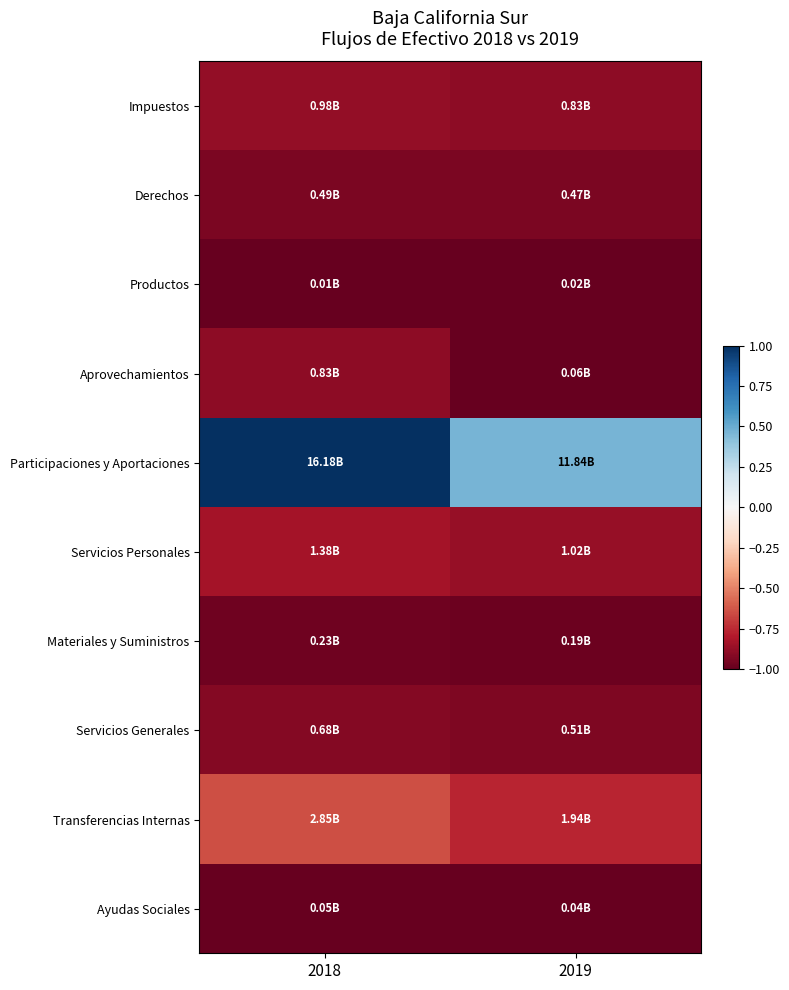

Which series has the largest range (max minus min)?

Participaciones y Aportaciones